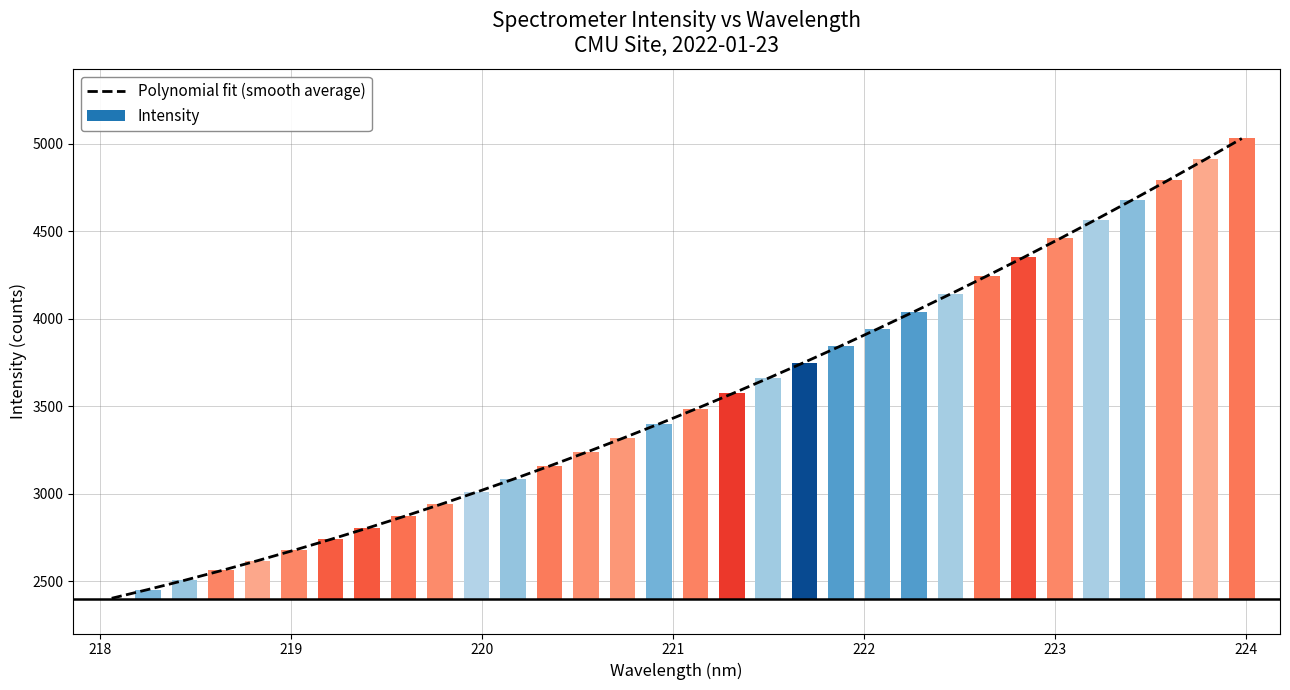

What is the maximum value for Polynomial fit (smooth average)?

5031.2